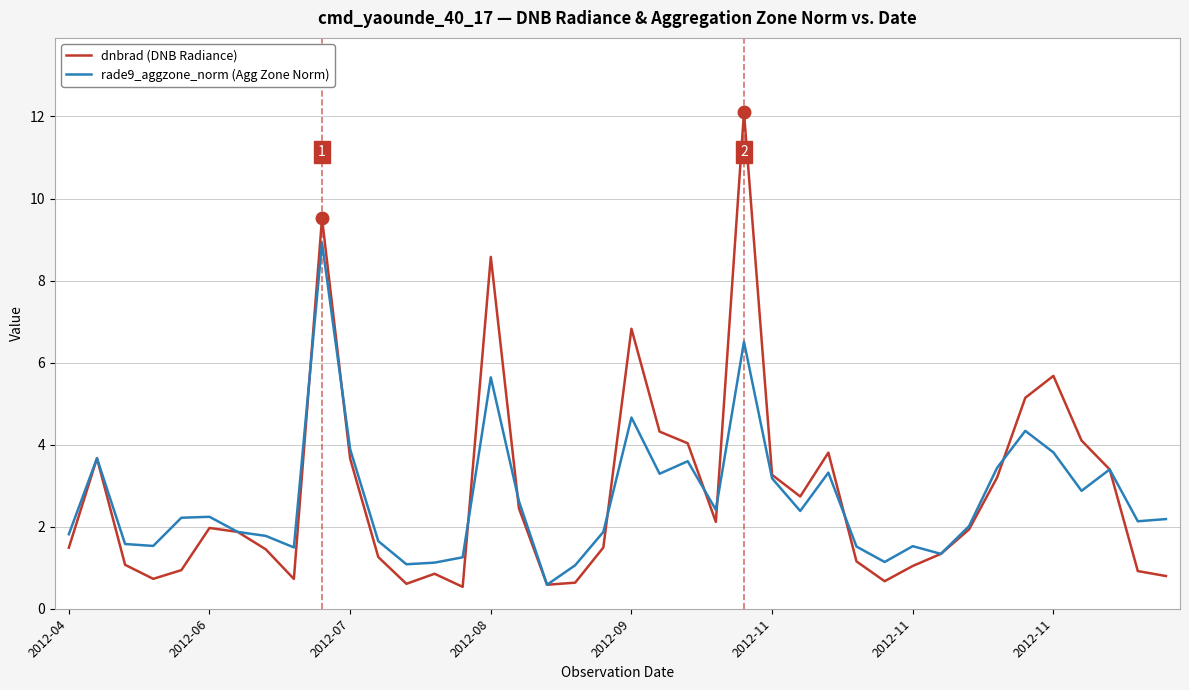

Does the chart display data point markers on the line(s)?

No